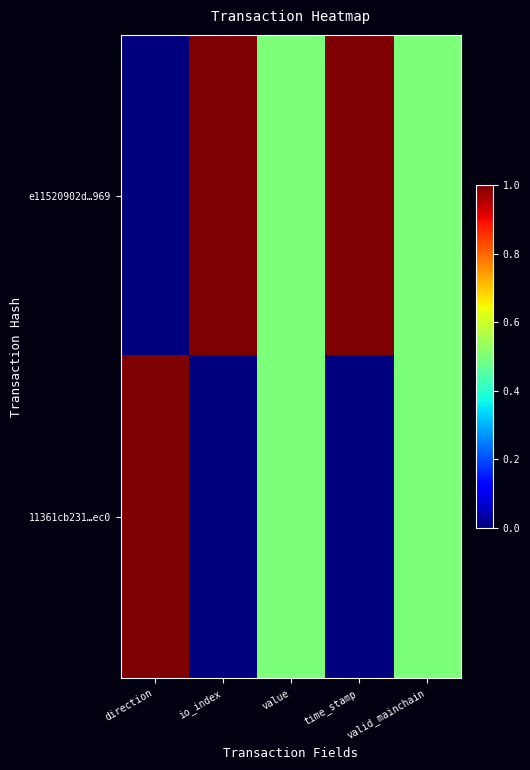

Reading left to right, what are all the values shown in this chart?

e11520902d…969: direction=0.0	io_index=1.0	value=0.5	time_stamp=1.0	valid_mainchain=0.5
11361cb231…ec0: direction=1.0	io_index=0.0	value=0.5	time_stamp=0.0	valid_mainchain=0.5